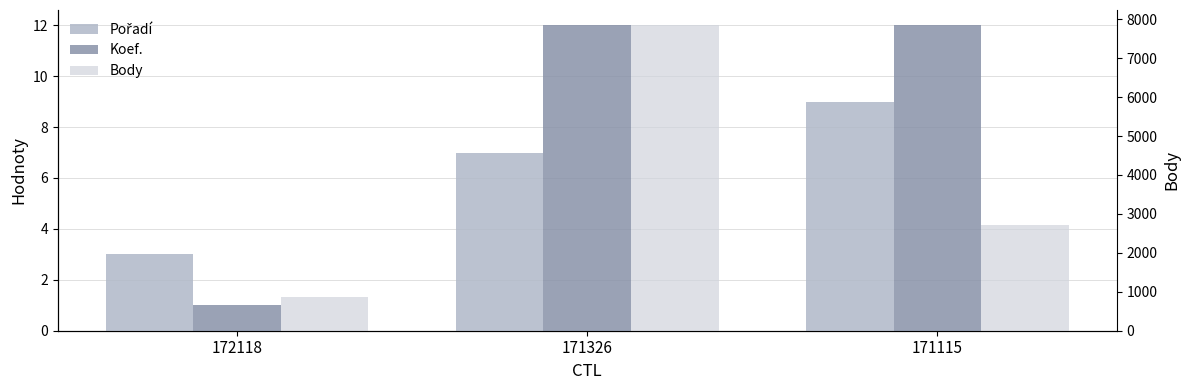

What are all the series names shown in the legend?

Pořadí, Koef., Body